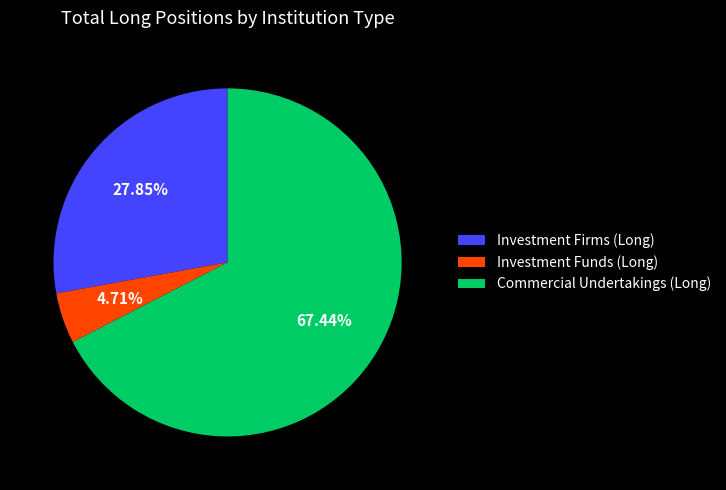

Do Commercial Undertakings (Long) and Investment Funds (Long) together represent more than half of the pie?

Yes